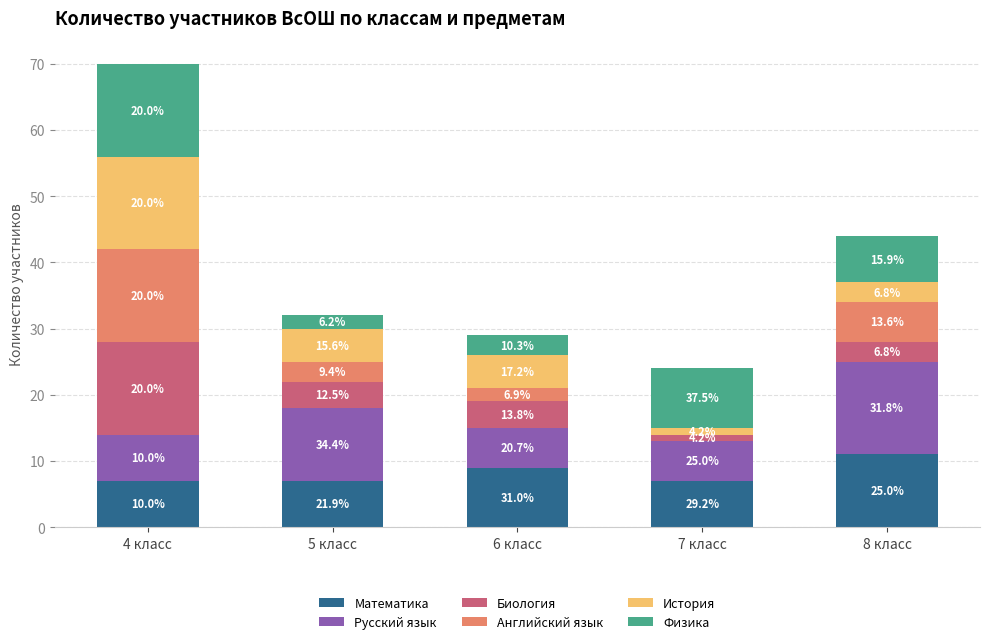

What is the approximate value of Биология at 7 класс?

1